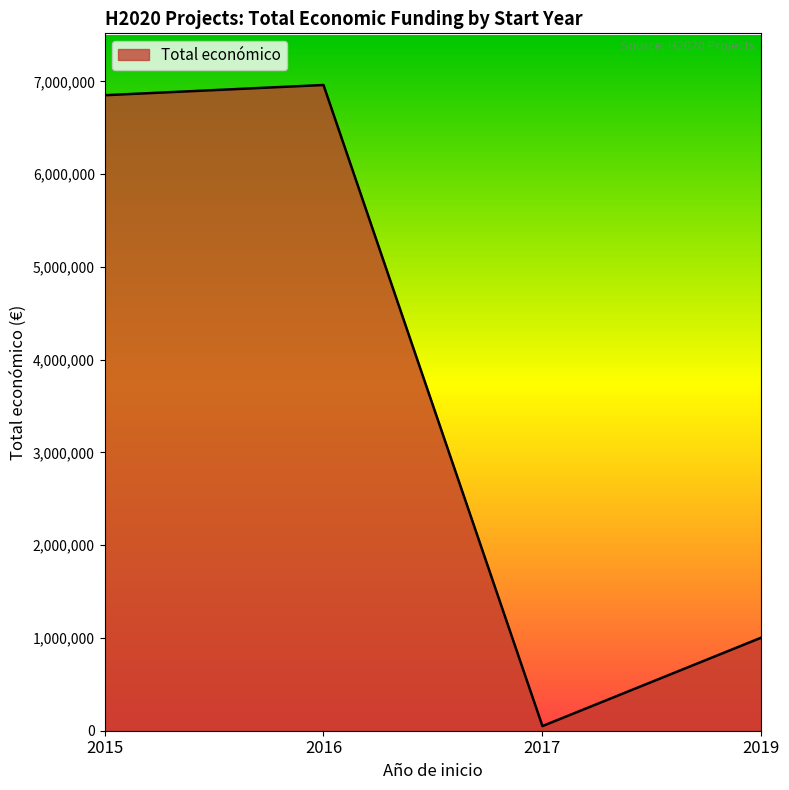

What is the average value?

3716032